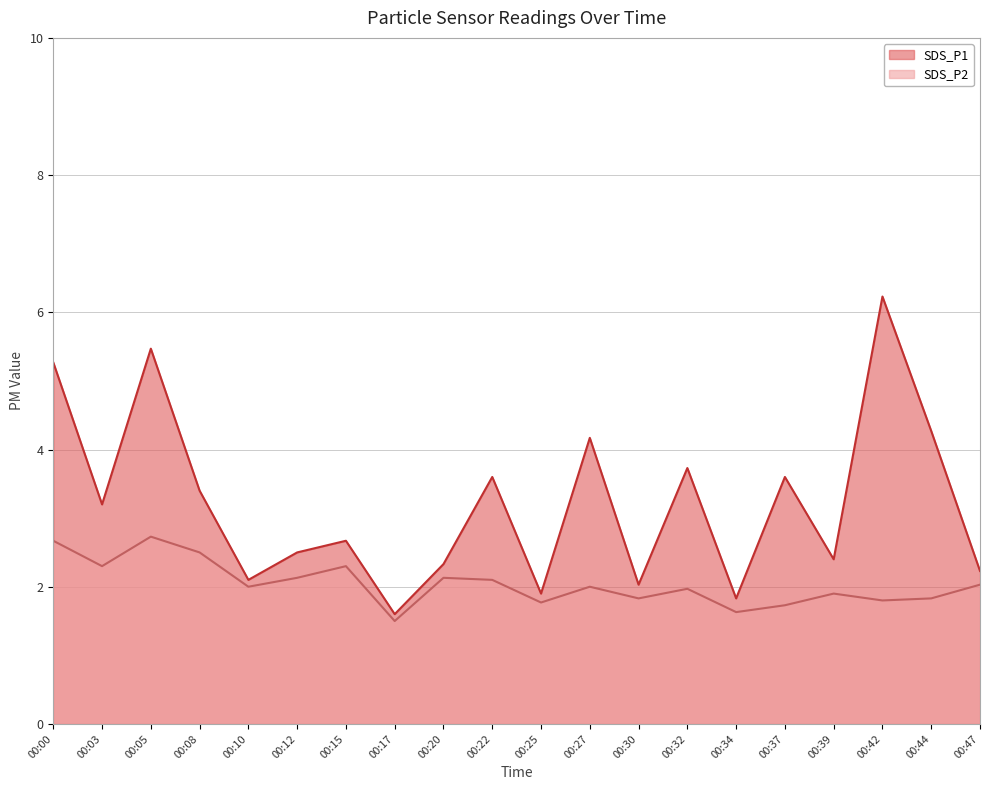

True or false: SDS_P2 has a value of 2.0 at 00:27.

True